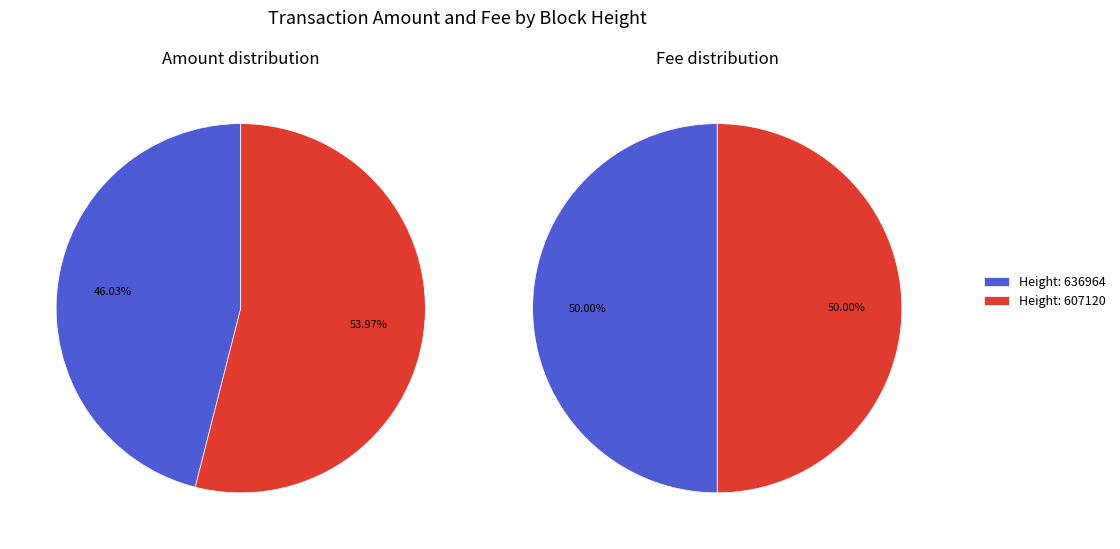

Which category accounts for the majority?

607120